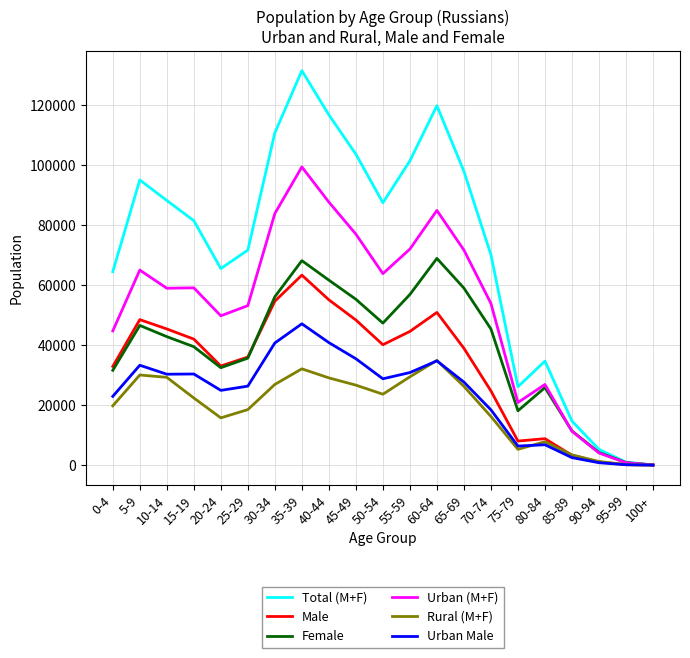

What is the total value across all series at 85-89?

46576